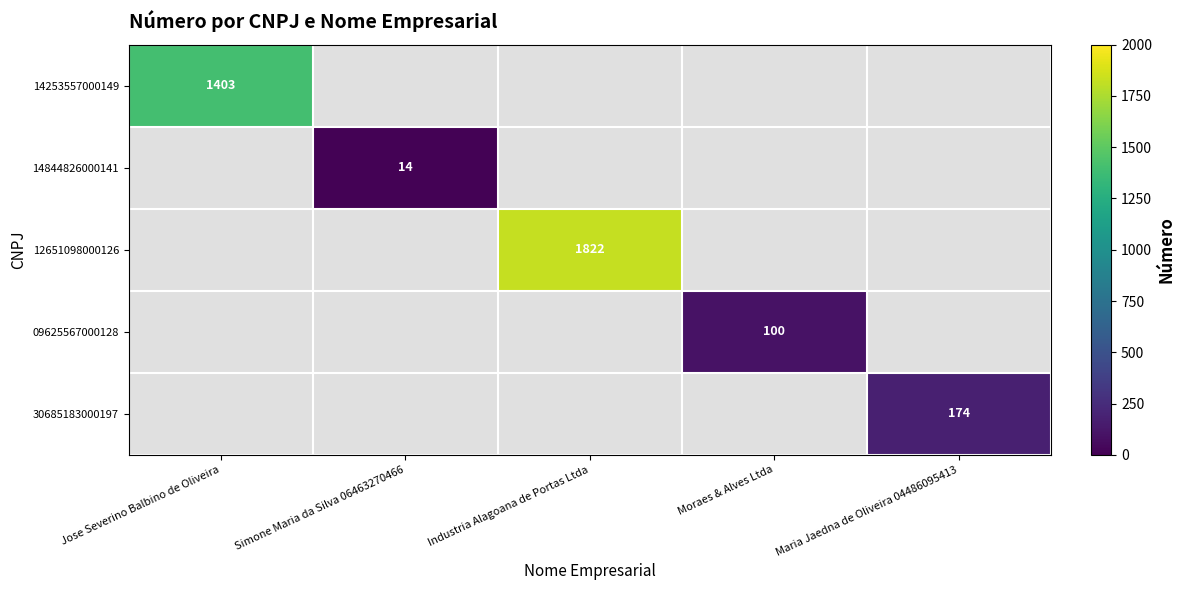

The value of 14253557000149 at Jose Severino Balbino de Oliveira is 1403. True or false?

True